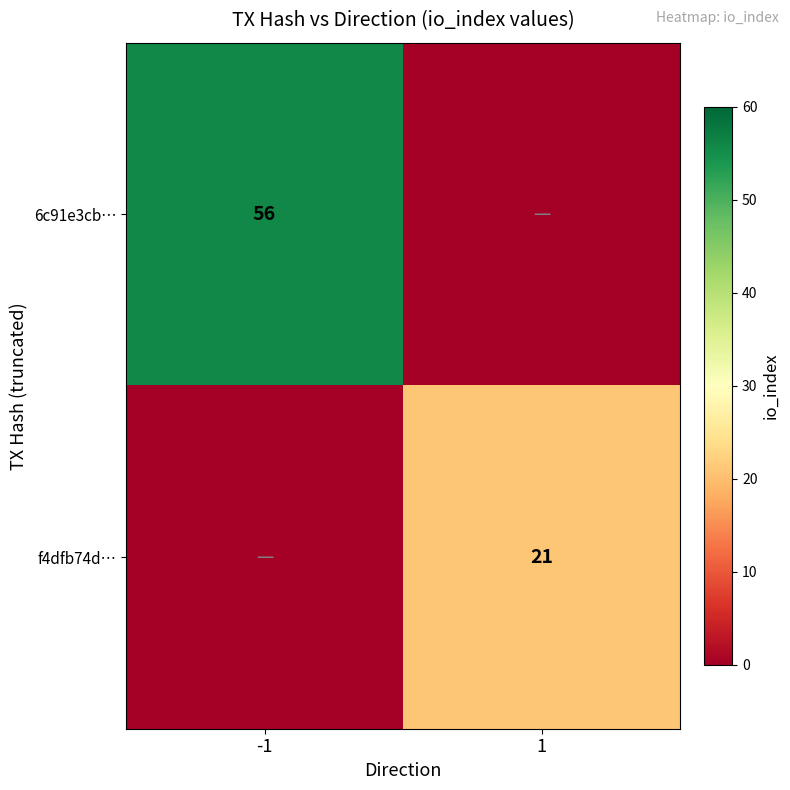

True or false: f4dfb74d… has a value of 7 at 1.

False